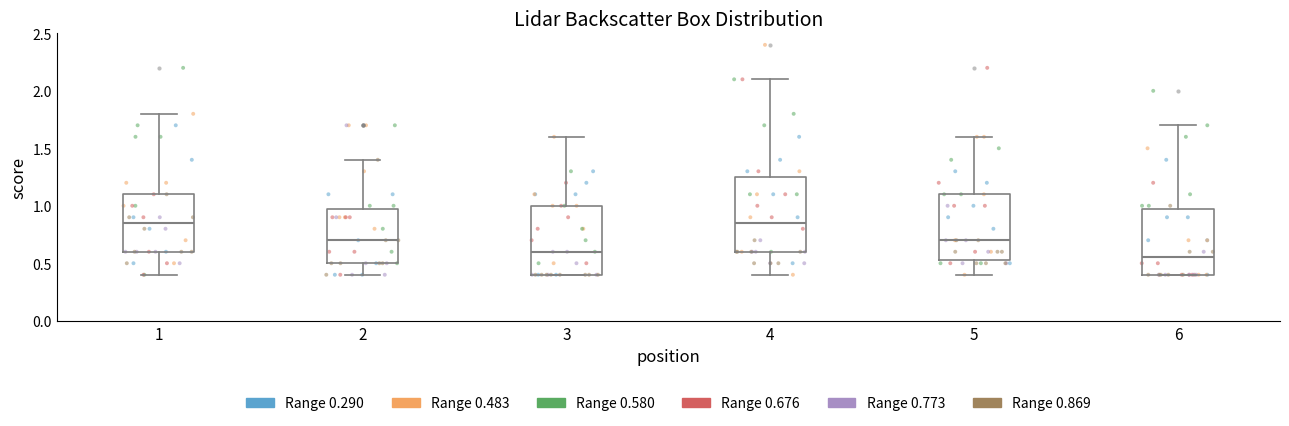

Reading left to right, transcribe this box plot: for each box, give where its median line is, the range the box spans, and where its two whiskers end, as read against the y-axis. The values are not printed on the chart, so give them approximately, as read against the axis.

1: median 0.85, box 0.60 to 1.10, whiskers 0.40 to 1.80
2: median 0.70, box 0.50 to 1.00, whiskers 0.40 to 1.40
3: median 0.60, box 0.40 to 1.00, whiskers 0.40 to 1.60
4: median 0.85, box 0.60 to 1.25, whiskers 0.40 to 2.10
5: median 0.70, box 0.55 to 1.10, whiskers 0.40 to 1.60
6: median 0.55, box 0.40 to 1.00, whiskers 0.40 to 1.70